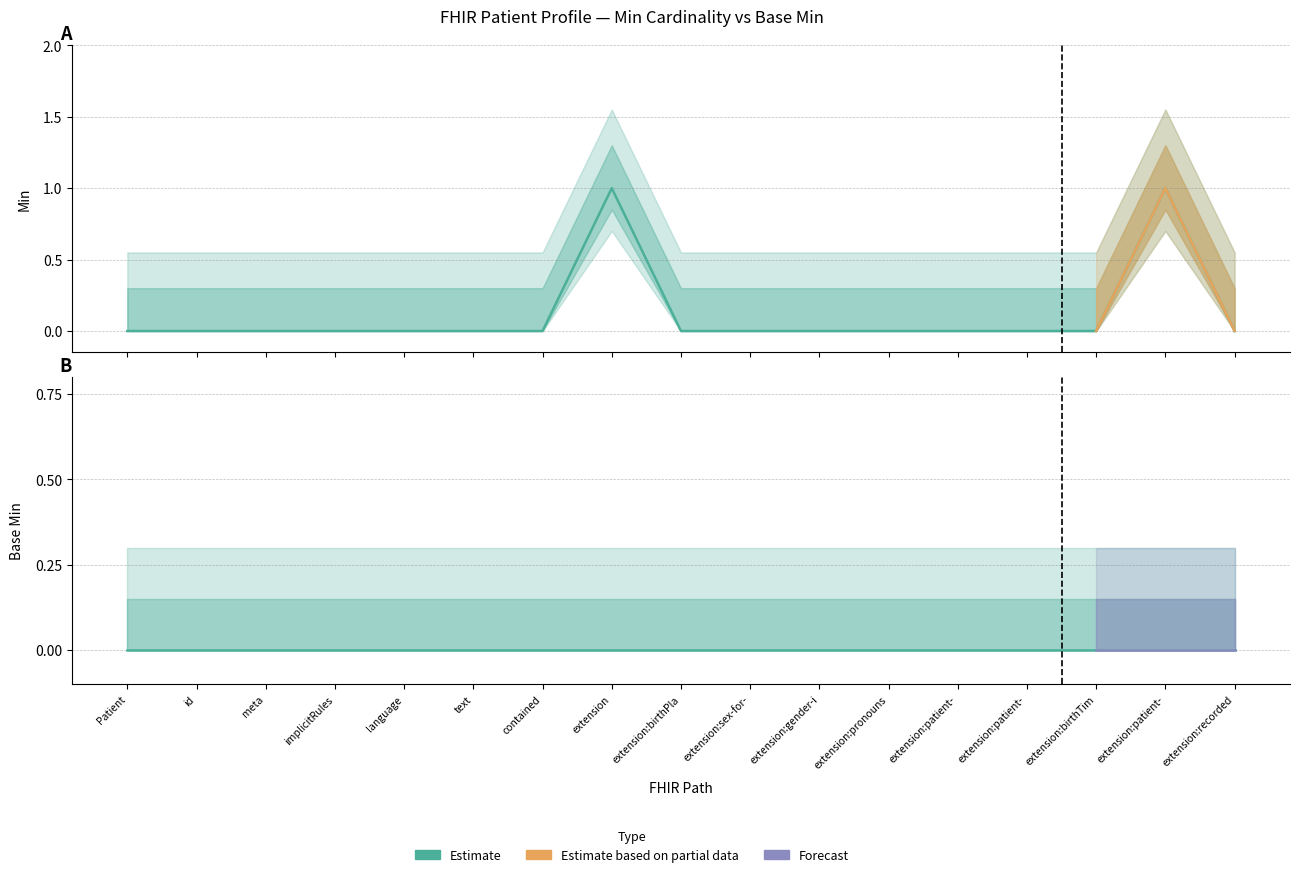

Does the chart have visible grid lines?

Yes